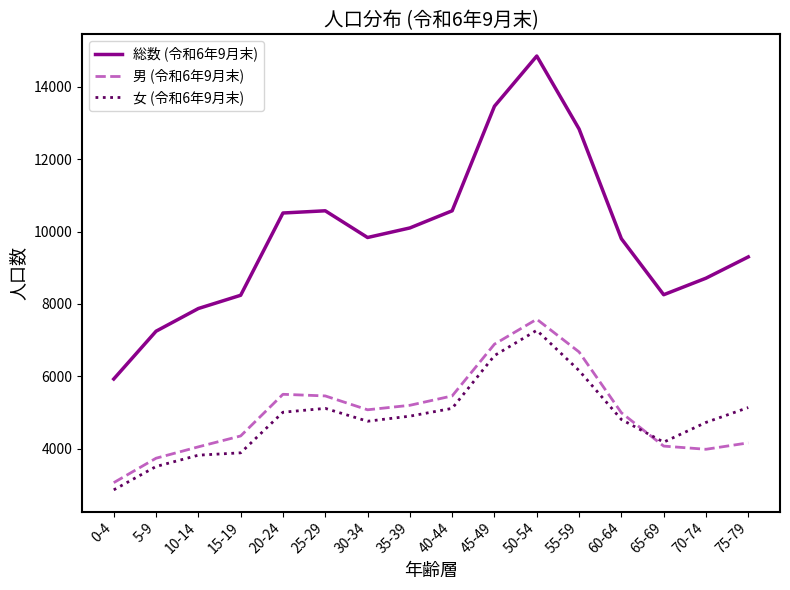

At which category does 総数 (令和6年9月末) reach its first local valley?

30-34